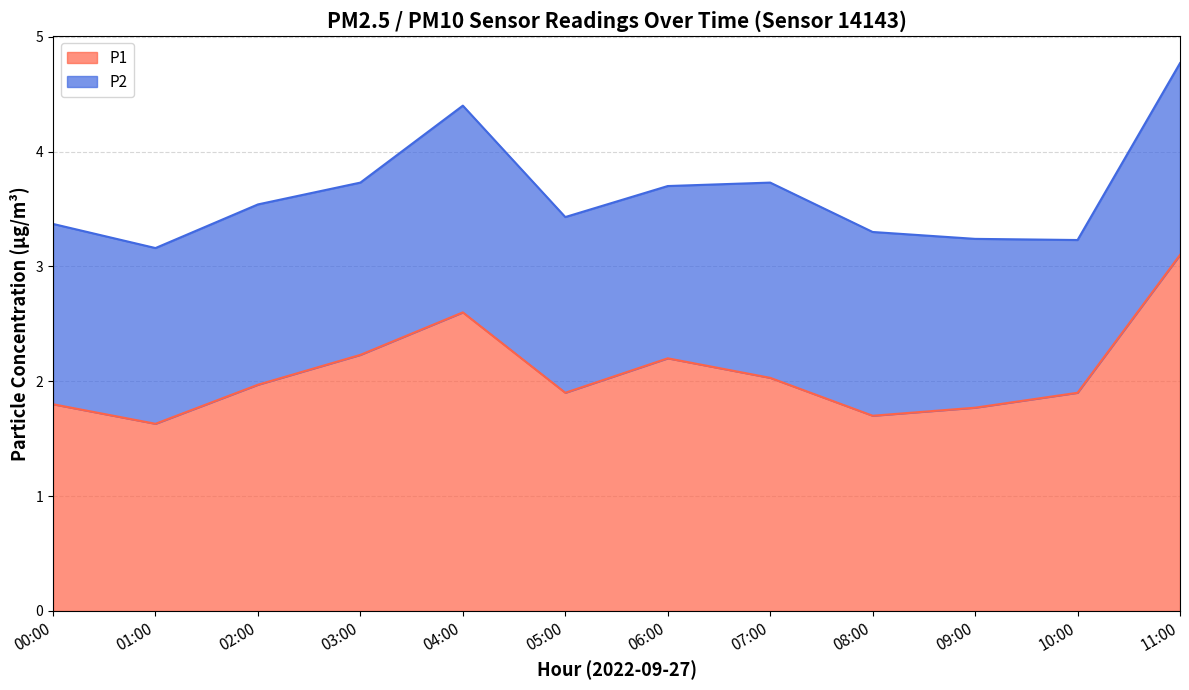

What is the smallest value displayed?

1.6